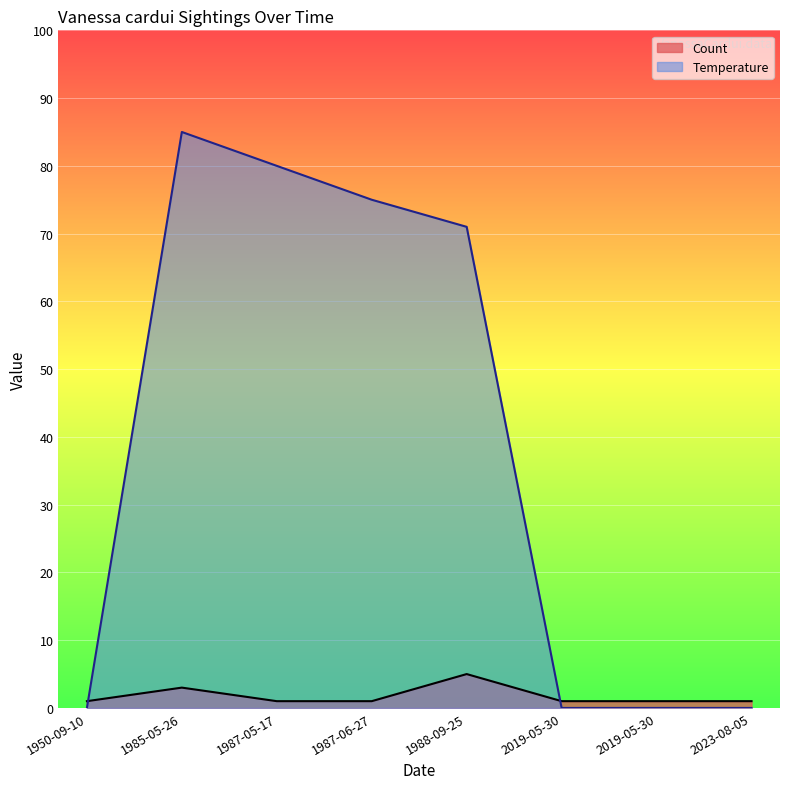

What is the sum of all Temperature values?

311